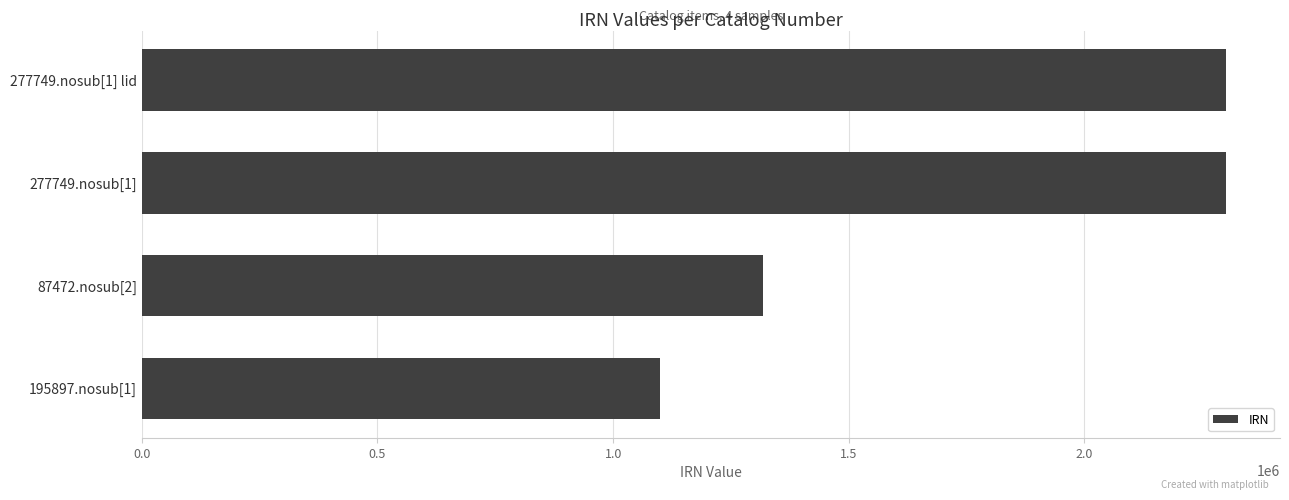

What is the value of the 2nd bar from the top?

2300076